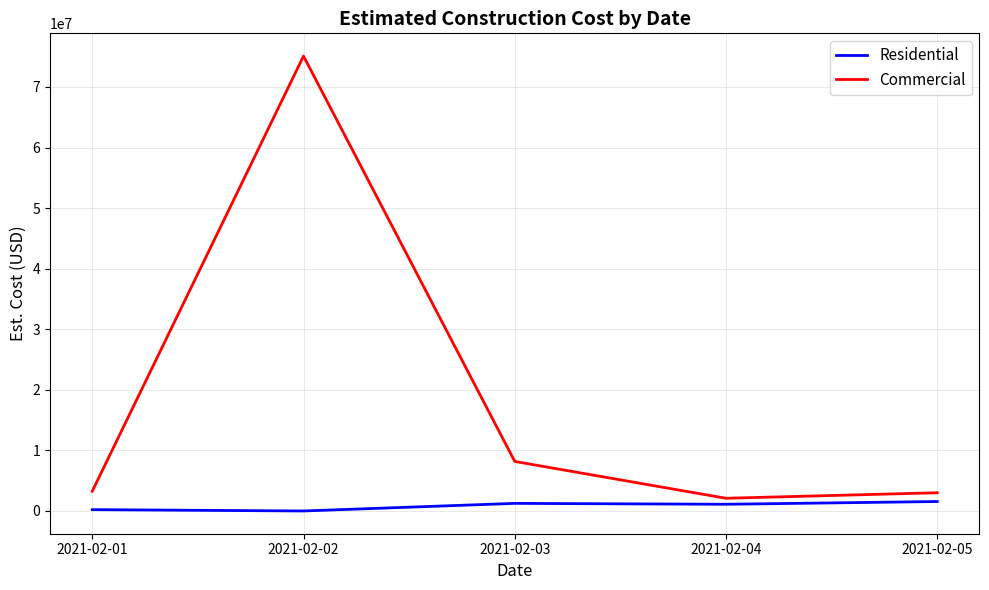

Which series has the widest spread of values?

Commercial